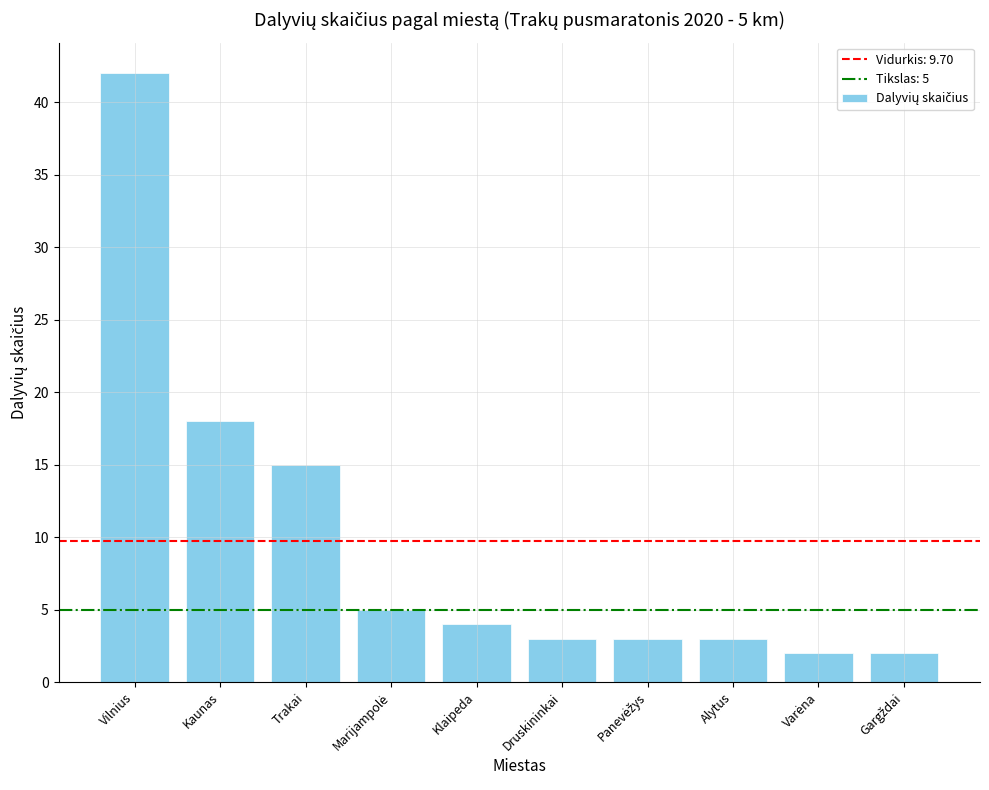

What is the sum of all values?

97